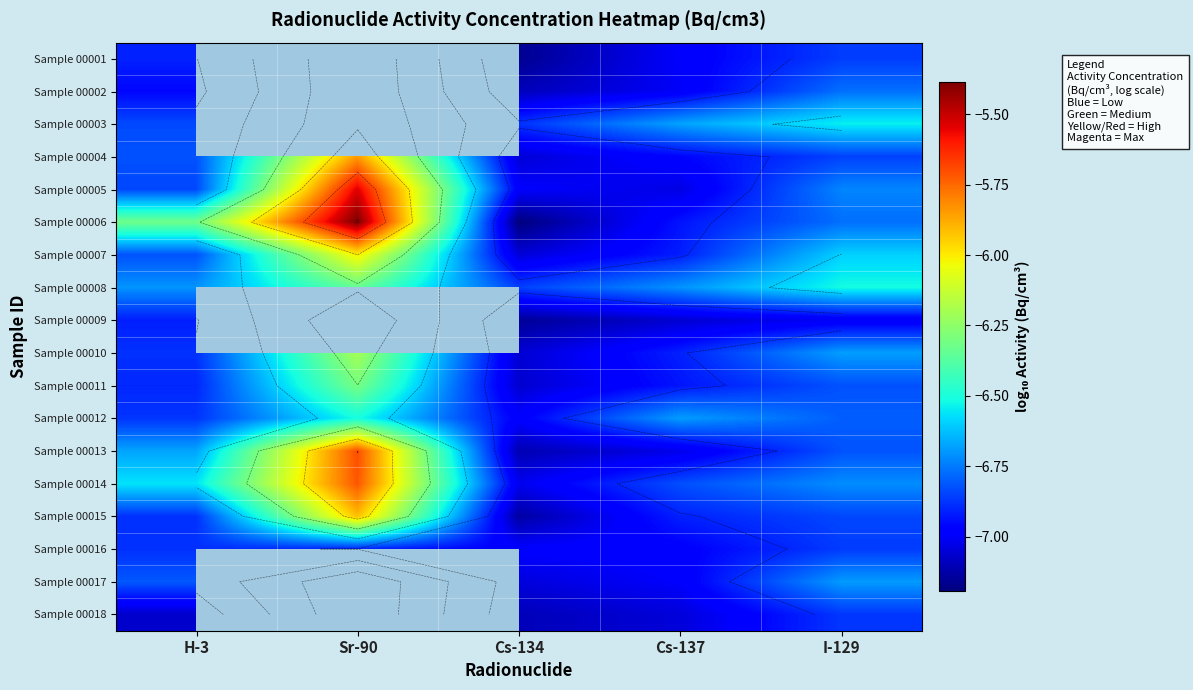

What is the approximate value of Sample 00004 at Cs-134?

-7.1